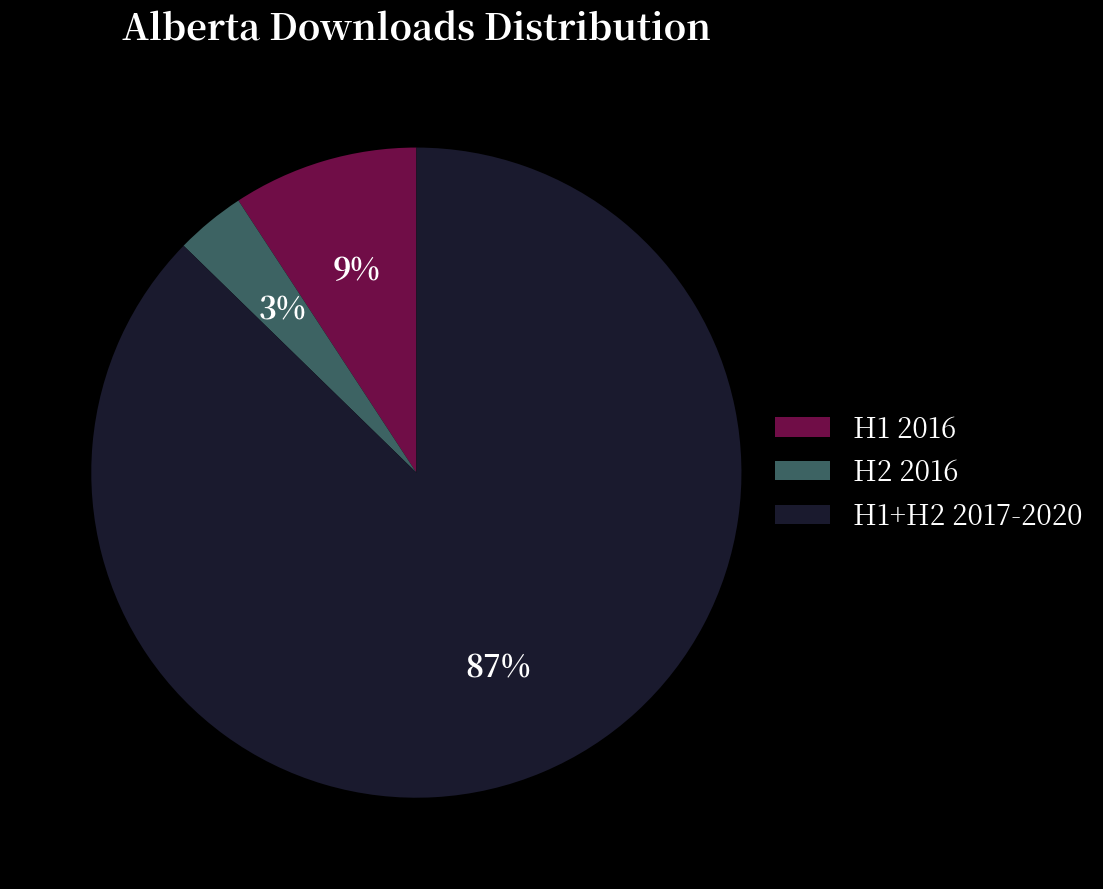

Is the sum of H1+H2 2017-2020 and H1 2016 greater than half?

Yes